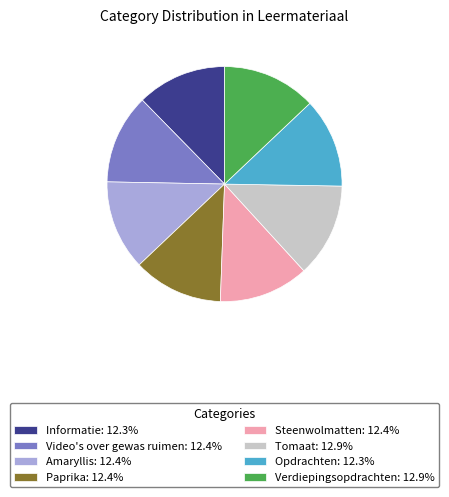

Does Tomaat represent more than half of the total?

No